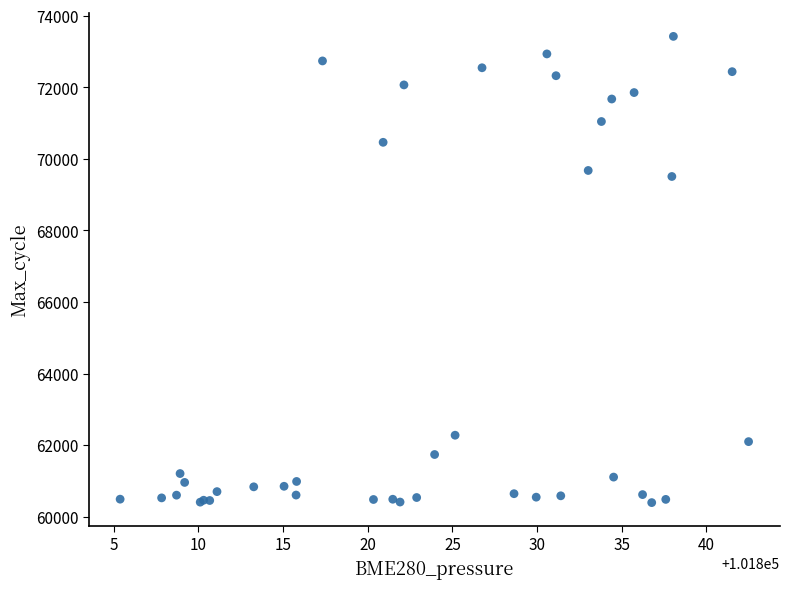

What Y value in the scatter plot is closest to 66910?

69509